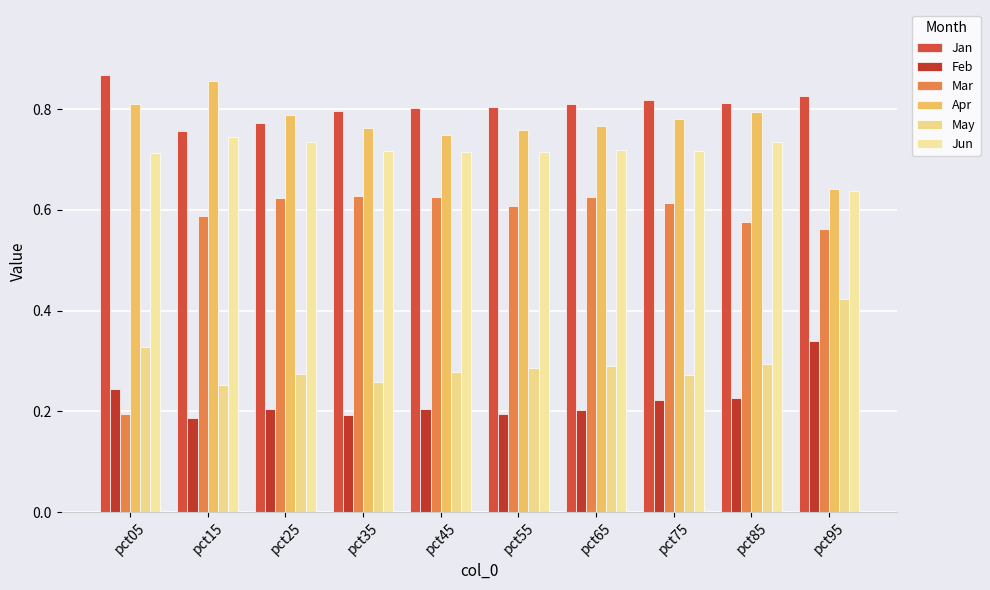

Is it true that Jan equals 1.2 at pct35?

False